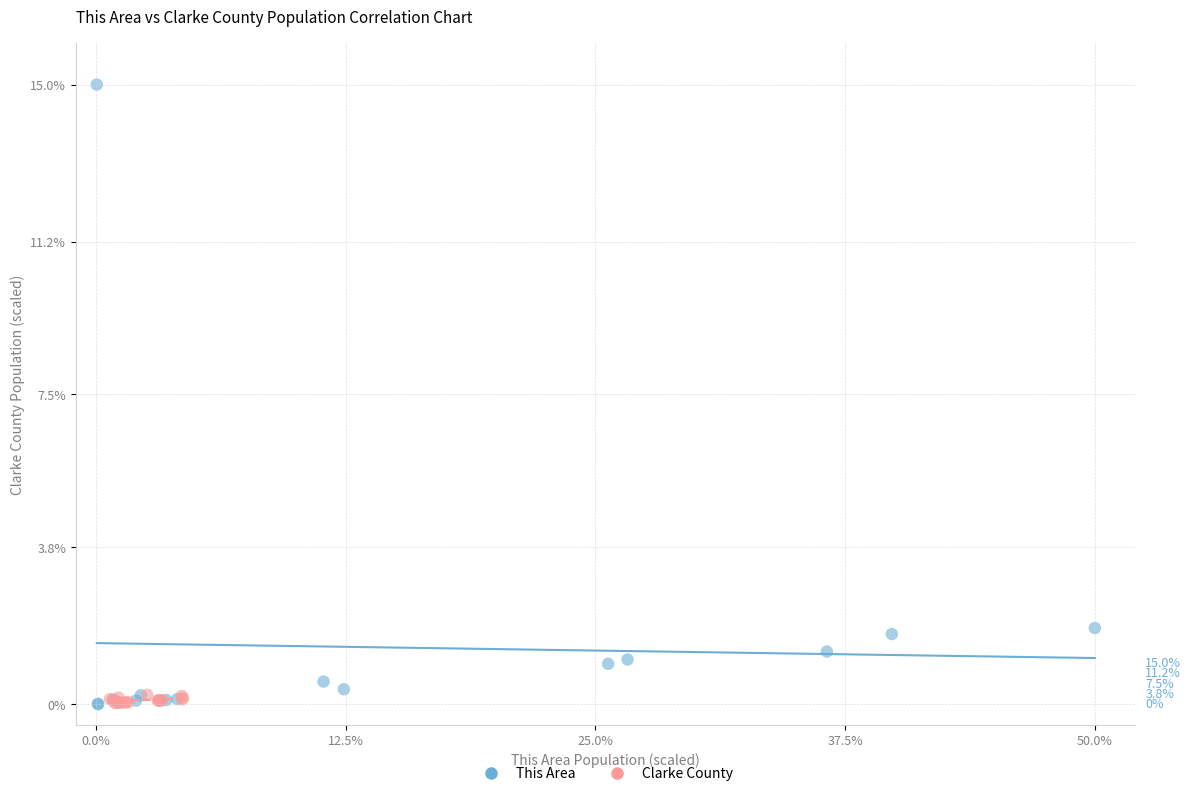

Which series has the largest Y range (max minus min)?

This Area